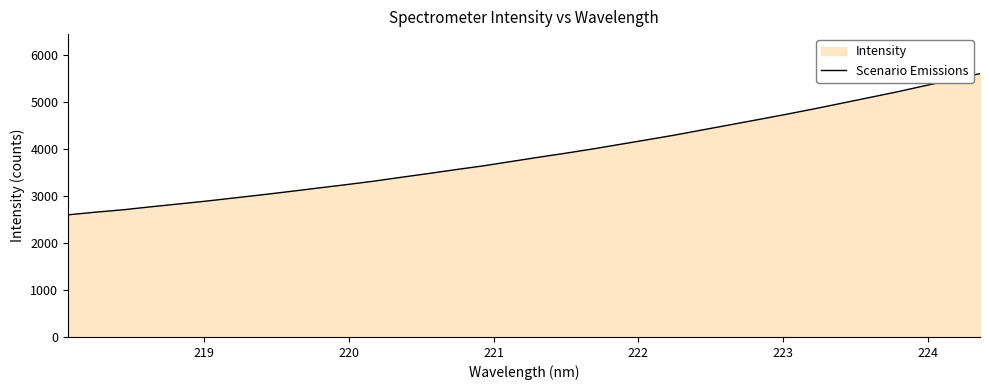

How many data points are less than 3817?

17